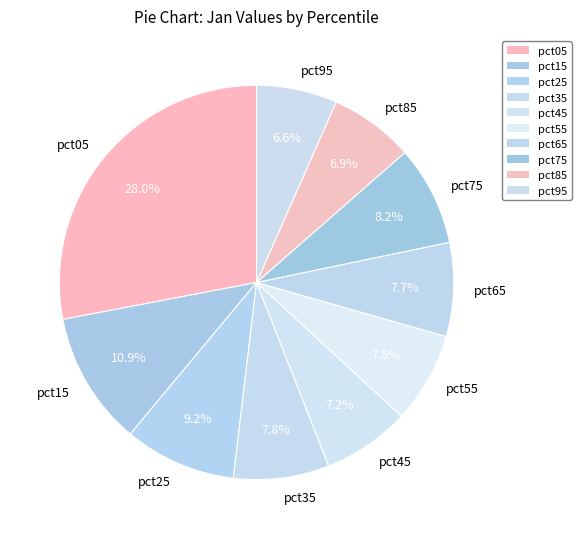

Which has a higher value, pct15 or pct85?

pct15